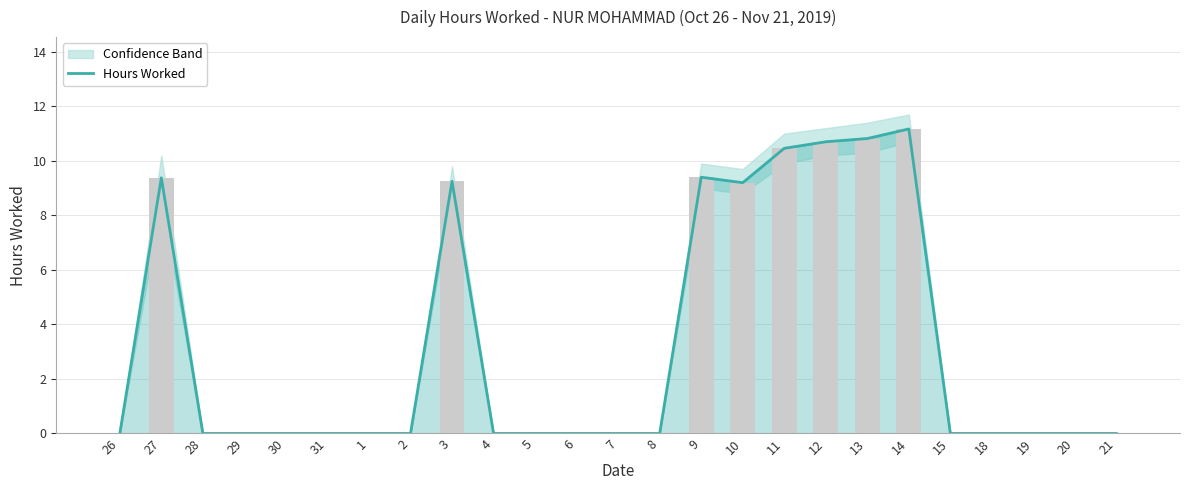

The value at 28 is 5.7. True or false?

False